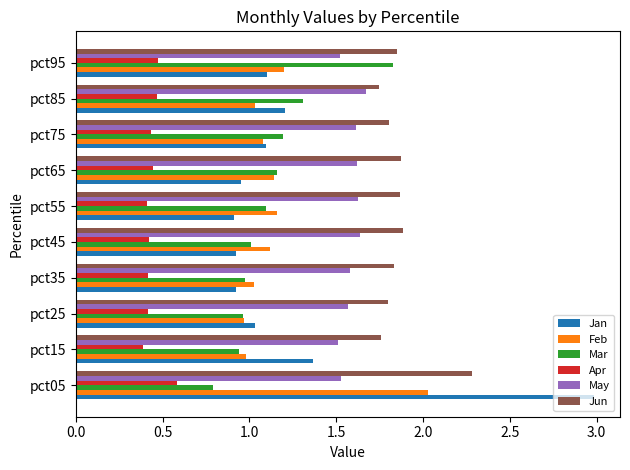

Count the number of data series in this chart.

6